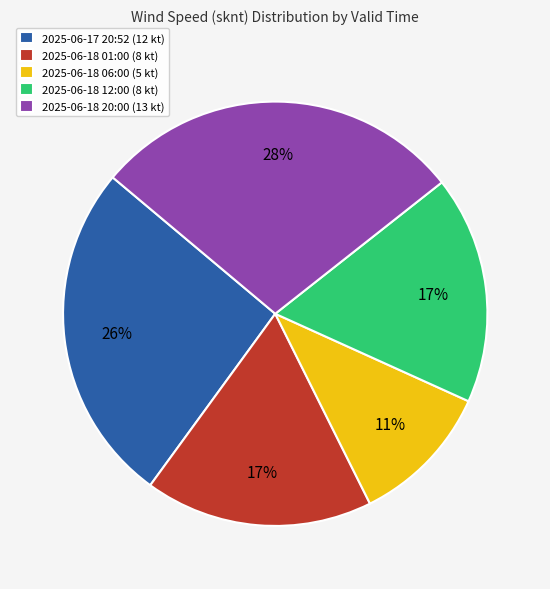

To the nearest percent, what is the difference between the largest and smallest slice percentages?

17%